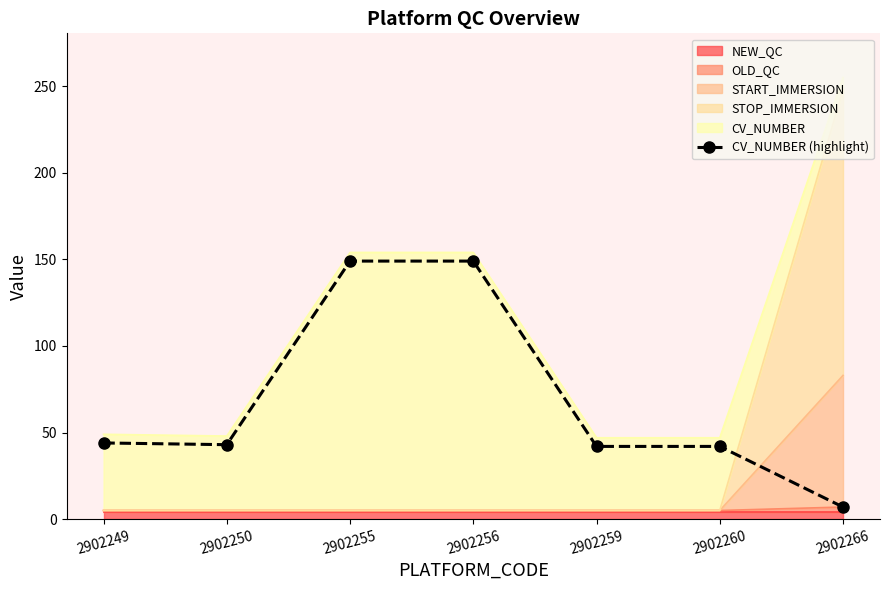

Reading left to right, extract all data points from this chart.

2902249=44	2902250=43	2902255=149	2902256=149	2902259=42	2902260=42	2902266=7